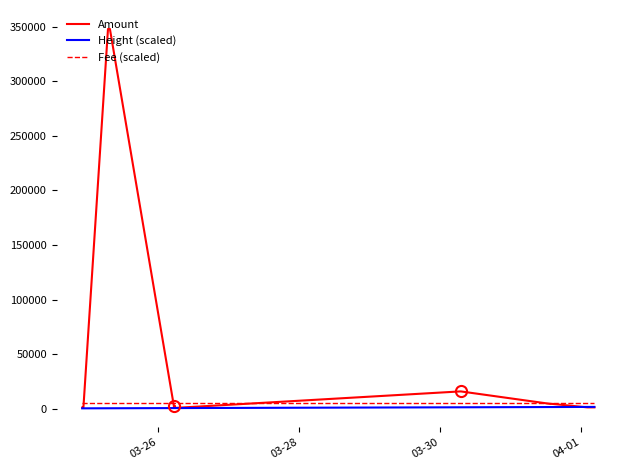

Which series has the largest total across all categories?

Amount